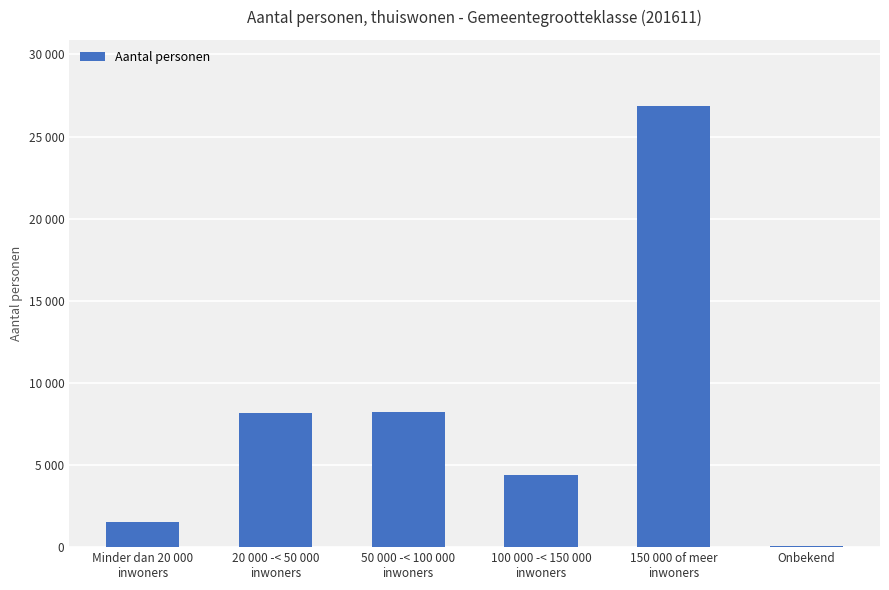

Reading left to right, transcribe all the data shown in this chart.

1510	8175	8215	4370	26855	40